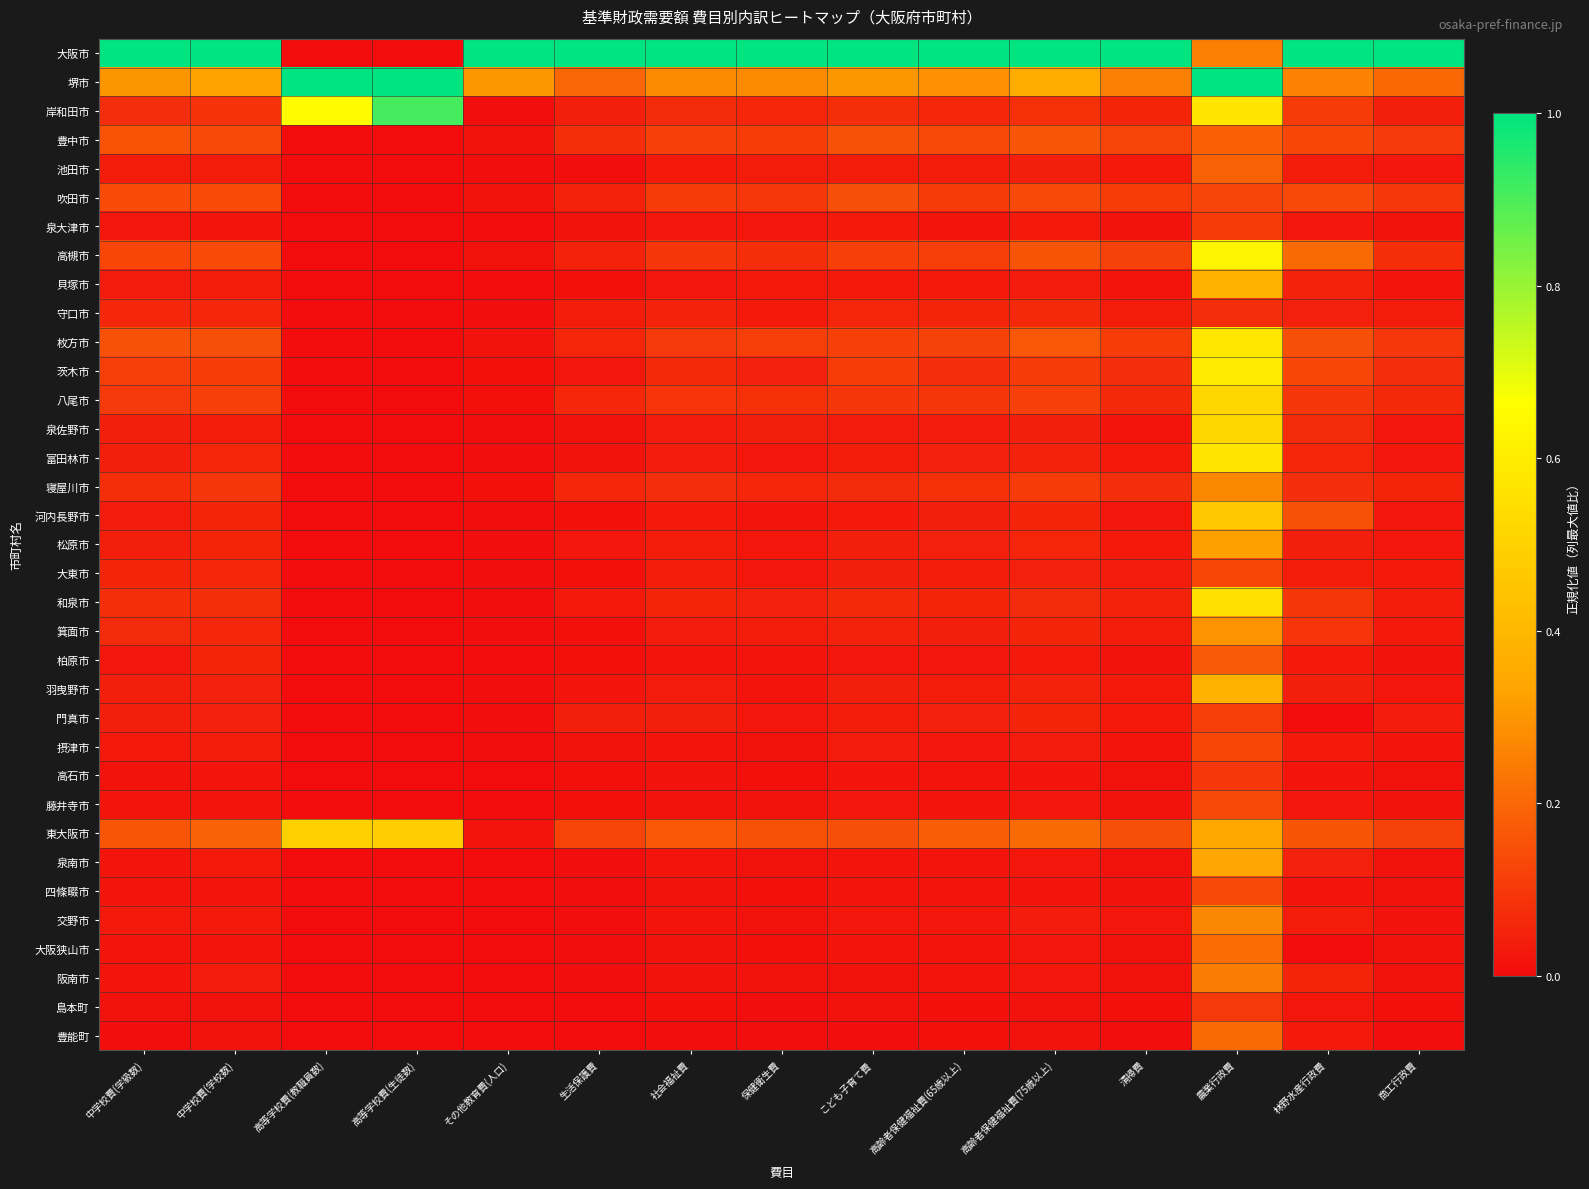

Reading right to left, extract all data points from this chart.

大阪市: 商工行政費=1.0	林野水産行政費=1.0	農業行政費=0.3	清掃費=1.0	高齢者保健福祉費(75歳以上)=1.0	高齢者保健福祉費(65歳以上)=1.0	こども子育て費=1.0	保健衛生費=1.0	社会福祉費=1.0	生活保護費=1.0	その他教育費(人口)=1.0	高等学校費(生徒数)=0.0	高等学校費(教職員数)=0.0	中学校費(学校数)=1.0	中学校費(学級数)=1.0
堺市: 商工行政費=0.2	林野水産行政費=0.3	農業行政費=1.0	清掃費=0.3	高齢者保健福祉費(75歳以上)=0.4	高齢者保健福祉費(65歳以上)=0.3	こども子育て費=0.3	保健衛生費=0.3	社会福祉費=0.3	生活保護費=0.2	その他教育費(人口)=0.3	高等学校費(生徒数)=1.0	高等学校費(教職員数)=1.0	中学校費(学校数)=0.3	中学校費(学級数)=0.3
岸和田市: 商工行政費=0.0	林野水産行政費=0.1	農業行政費=0.6	清掃費=0.1	高齢者保健福祉費(75歳以上)=0.1	高齢者保健福祉費(65歳以上)=0.1	こども子育て費=0.1	保健衛生費=0.1	社会福祉費=0.1	生活保護費=0.0	その他教育費(人口)=0.0	高等学校費(生徒数)=0.9	高等学校費(教職員数)=0.7	中学校費(学校数)=0.1	中学校費(学級数)=0.1
豊中市: 商工行政費=0.1	林野水産行政費=0.1	農業行政費=0.2	清掃費=0.1	高齢者保健福祉費(75歳以上)=0.2	高齢者保健福祉費(65歳以上)=0.1	こども子育て費=0.2	保健衛生費=0.1	社会福祉費=0.1	生活保護費=0.1	その他教育費(人口)=0.0	高等学校費(生徒数)=0.0	高等学校費(教職員数)=0.0	中学校費(学校数)=0.1	中学校費(学級数)=0.2
池田市: 商工行政費=0.0	林野水産行政費=0.0	農業行政費=0.2	清掃費=0.0	高齢者保健福祉費(75歳以上)=0.0	高齢者保健福祉費(65歳以上)=0.0	こども子育て費=0.0	保健衛生費=0.0	社会福祉費=0.0	生活保護費=0.0	その他教育費(人口)=0.0	高等学校費(生徒数)=0.0	高等学校費(教職員数)=0.0	中学校費(学校数)=0.0	中学校費(学級数)=0.0
吹田市: 商工行政費=0.1	林野水産行政費=0.1	農業行政費=0.1	清掃費=0.1	高齢者保健福祉費(75歳以上)=0.1	高齢者保健福祉費(65歳以上)=0.1	こども子育て費=0.1	保健衛生費=0.1	社会福祉費=0.1	生活保護費=0.0	その他教育費(人口)=0.0	高等学校費(生徒数)=0.0	高等学校費(教職員数)=0.0	中学校費(学校数)=0.1	中学校費(学級数)=0.1
泉大津市: 商工行政費=0.0	林野水産行政費=0.0	農業行政費=0.1	清掃費=0.0	高齢者保健福祉費(75歳以上)=0.0	高齢者保健福祉費(65歳以上)=0.0	こども子育て費=0.0	保健衛生費=0.0	社会福祉費=0.0	生活保護費=0.0	その他教育費(人口)=0.0	高等学校費(生徒数)=0.0	高等学校費(教職員数)=0.0	中学校費(学校数)=0.0	中学校費(学級数)=0.0
高槻市: 商工行政費=0.1	林野水産行政費=0.2	農業行政費=0.6	清掃費=0.1	高齢者保健福祉費(75歳以上)=0.2	高齢者保健福祉費(65歳以上)=0.1	こども子育て費=0.1	保健衛生費=0.1	社会福祉費=0.1	生活保護費=0.0	その他教育費(人口)=0.0	高等学校費(生徒数)=0.0	高等学校費(教職員数)=0.0	中学校費(学校数)=0.1	中学校費(学級数)=0.1
貝塚市: 商工行政費=0.0	林野水産行政費=0.0	農業行政費=0.4	清掃費=0.0	高齢者保健福祉費(75歳以上)=0.0	高齢者保健福祉費(65歳以上)=0.0	こども子育て費=0.0	保健衛生費=0.0	社会福祉費=0.0	生活保護費=0.0	その他教育費(人口)=0.0	高等学校費(生徒数)=0.0	高等学校費(教職員数)=0.0	中学校費(学校数)=0.0	中学校費(学級数)=0.0
守口市: 商工行政費=0.0	林野水産行政費=0.0	農業行政費=0.1	清掃費=0.0	高齢者保健福祉費(75歳以上)=0.1	高齢者保健福祉費(65歳以上)=0.1	こども子育て費=0.1	保健衛生費=0.0	社会福祉費=0.0	生活保護費=0.0	その他教育費(人口)=0.0	高等学校費(生徒数)=0.0	高等学校費(教職員数)=0.0	中学校費(学校数)=0.1	中学校費(学級数)=0.1
枚方市: 商工行政費=0.1	林野水産行政費=0.1	農業行政費=0.6	清掃費=0.1	高齢者保健福祉費(75歳以上)=0.2	高齢者保健福祉費(65歳以上)=0.1	こども子育て費=0.1	保健衛生費=0.1	社会福祉費=0.1	生活保護費=0.1	その他教育費(人口)=0.0	高等学校費(生徒数)=0.0	高等学校費(教職員数)=0.0	中学校費(学校数)=0.1	中学校費(学級数)=0.1
茨木市: 商工行政費=0.1	林野水産行政費=0.1	農業行政費=0.6	清掃費=0.1	高齢者保健福祉費(75歳以上)=0.1	高齢者保健福祉費(65歳以上)=0.1	こども子育て費=0.1	保健衛生費=0.0	社会福祉費=0.1	生活保護費=0.0	その他教育費(人口)=0.0	高等学校費(生徒数)=0.0	高等学校費(教職員数)=0.0	中学校費(学校数)=0.1	中学校費(学級数)=0.1
八尾市: 商工行政費=0.1	林野水産行政費=0.1	農業行政費=0.5	清掃費=0.1	高齢者保健福祉費(75歳以上)=0.1	高齢者保健福祉費(65歳以上)=0.1	こども子育て費=0.1	保健衛生費=0.1	社会福祉費=0.1	生活保護費=0.1	その他教育費(人口)=0.0	高等学校費(生徒数)=0.0	高等学校費(教職員数)=0.0	中学校費(学校数)=0.1	中学校費(学級数)=0.1
泉佐野市: 商工行政費=0.0	林野水産行政費=0.1	農業行政費=0.5	清掃費=0.0	高齢者保健福祉費(75歳以上)=0.0	高齢者保健福祉費(65歳以上)=0.0	こども子育て費=0.0	保健衛生費=0.0	社会福祉費=0.0	生活保護費=0.0	その他教育費(人口)=0.0	高等学校費(生徒数)=0.0	高等学校費(教職員数)=0.0	中学校費(学校数)=0.0	中学校費(学級数)=0.0
富田林市: 商工行政費=0.0	林野水産行政費=0.1	農業行政費=0.6	清掃費=0.0	高齢者保健福祉費(75歳以上)=0.0	高齢者保健福祉費(65歳以上)=0.0	こども子育て費=0.0	保健衛生費=0.0	社会福祉費=0.0	生活保護費=0.0	その他教育費(人口)=0.0	高等学校費(生徒数)=0.0	高等学校費(教職員数)=0.0	中学校費(学校数)=0.1	中学校費(学級数)=0.0
寝屋川市: 商工行政費=0.1	林野水産行政費=0.1	農業行政費=0.3	清掃費=0.1	高齢者保健福祉費(75歳以上)=0.1	高齢者保健福祉費(65歳以上)=0.1	こども子育て費=0.1	保健衛生費=0.1	社会福祉費=0.1	生活保護費=0.1	その他教育費(人口)=0.0	高等学校費(生徒数)=0.0	高等学校費(教職員数)=0.0	中学校費(学校数)=0.1	中学校費(学級数)=0.1
河内長野市: 商工行政費=0.0	林野水産行政費=0.2	農業行政費=0.5	清掃費=0.0	高齢者保健福祉費(75歳以上)=0.1	高齢者保健福祉費(65歳以上)=0.0	こども子育て費=0.0	保健衛生費=0.0	社会福祉費=0.0	生活保護費=0.0	その他教育費(人口)=0.0	高等学校費(生徒数)=0.0	高等学校費(教職員数)=0.0	中学校費(学校数)=0.1	中学校費(学級数)=0.0
松原市: 商工行政費=0.0	林野水産行政費=0.0	農業行政費=0.3	清掃費=0.0	高齢者保健福祉費(75歳以上)=0.1	高齢者保健福祉費(65歳以上)=0.0	こども子育て費=0.0	保健衛生費=0.0	社会福祉費=0.0	生活保護費=0.0	その他教育費(人口)=0.0	高等学校費(生徒数)=0.0	高等学校費(教職員数)=0.0	中学校費(学校数)=0.1	中学校費(学級数)=0.0
大東市: 商工行政費=0.0	林野水産行政費=0.0	農業行政費=0.1	清掃費=0.0	高齢者保健福祉費(75歳以上)=0.0	高齢者保健福祉費(65歳以上)=0.0	こども子育て費=0.0	保健衛生費=0.0	社会福祉費=0.0	生活保護費=0.0	その他教育費(人口)=0.0	高等学校費(生徒数)=0.0	高等学校費(教職員数)=0.0	中学校費(学校数)=0.1	中学校費(学級数)=0.1
和泉市: 商工行政費=0.0	林野水産行政費=0.1	農業行政費=0.6	清掃費=0.0	高齢者保健福祉費(75歳以上)=0.1	高齢者保健福祉費(65歳以上)=0.1	こども子育て費=0.1	保健衛生費=0.0	社会福祉費=0.1	生活保護費=0.0	その他教育費(人口)=0.0	高等学校費(生徒数)=0.0	高等学校費(教職員数)=0.0	中学校費(学校数)=0.1	中学校費(学級数)=0.1
箕面市: 商工行政費=0.0	林野水産行政費=0.1	農業行政費=0.3	清掃費=0.0	高齢者保健福祉費(75歳以上)=0.1	高齢者保健福祉費(65歳以上)=0.0	こども子育て費=0.0	保健衛生費=0.0	社会福祉費=0.0	生活保護費=0.0	その他教育費(人口)=0.0	高等学校費(生徒数)=0.0	高等学校費(教職員数)=0.0	中学校費(学校数)=0.1	中学校費(学級数)=0.1
柏原市: 商工行政費=0.0	林野水産行政費=0.0	農業行政費=0.2	清掃費=0.0	高齢者保健福祉費(75歳以上)=0.0	高齢者保健福祉費(65歳以上)=0.0	こども子育て費=0.0	保健衛生費=0.0	社会福祉費=0.0	生活保護費=0.0	その他教育費(人口)=0.0	高等学校費(生徒数)=0.0	高等学校費(教職員数)=0.0	中学校費(学校数)=0.1	中学校費(学級数)=0.0
羽曳野市: 商工行政費=0.0	林野水産行政費=0.0	農業行政費=0.4	清掃費=0.0	高齢者保健福祉費(75歳以上)=0.1	高齢者保健福祉費(65歳以上)=0.0	こども子育て費=0.0	保健衛生費=0.0	社会福祉費=0.0	生活保護費=0.0	その他教育費(人口)=0.0	高等学校費(生徒数)=0.0	高等学校費(教職員数)=0.0	中学校費(学校数)=0.0	中学校費(学級数)=0.0
門真市: 商工行政費=0.0	林野水産行政費=0.0	農業行政費=0.1	清掃費=0.0	高齢者保健福祉費(75歳以上)=0.1	高齢者保健福祉費(65歳以上)=0.0	こども子育て費=0.0	保健衛生費=0.0	社会福祉費=0.0	生活保護費=0.0	その他教育費(人口)=0.0	高等学校費(生徒数)=0.0	高等学校費(教職員数)=0.0	中学校費(学校数)=0.0	中学校費(学級数)=0.0
摂津市: 商工行政費=0.0	林野水産行政費=0.0	農業行政費=0.1	清掃費=0.0	高齢者保健福祉費(75歳以上)=0.0	高齢者保健福祉費(65歳以上)=0.0	こども子育て費=0.0	保健衛生費=0.0	社会福祉費=0.0	生活保護費=0.0	その他教育費(人口)=0.0	高等学校費(生徒数)=0.0	高等学校費(教職員数)=0.0	中学校費(学校数)=0.0	中学校費(学級数)=0.0
高石市: 商工行政費=0.0	林野水産行政費=0.0	農業行政費=0.1	清掃費=0.0	高齢者保健福祉費(75歳以上)=0.0	高齢者保健福祉費(65歳以上)=0.0	こども子育て費=0.0	保健衛生費=0.0	社会福祉費=0.0	生活保護費=0.0	その他教育費(人口)=0.0	高等学校費(生徒数)=0.0	高等学校費(教職員数)=0.0	中学校費(学校数)=0.0	中学校費(学級数)=0.0
藤井寺市: 商工行政費=0.0	林野水産行政費=0.0	農業行政費=0.1	清掃費=0.0	高齢者保健福祉費(75歳以上)=0.0	高齢者保健福祉費(65歳以上)=0.0	こども子育て費=0.0	保健衛生費=0.0	社会福祉費=0.0	生活保護費=0.0	その他教育費(人口)=0.0	高等学校費(生徒数)=0.0	高等学校費(教職員数)=0.0	中学校費(学校数)=0.0	中学校費(学級数)=0.0
東大阪市: 商工行政費=0.1	林野水産行政費=0.2	農業行政費=0.3	清掃費=0.1	高齢者保健福祉費(75歳以上)=0.2	高齢者保健福祉費(65歳以上)=0.2	こども子育て費=0.1	保健衛生費=0.1	社会福祉費=0.2	生活保護費=0.1	その他教育費(人口)=0.0	高等学校費(生徒数)=0.5	高等学校費(教職員数)=0.5	中学校費(学校数)=0.2	中学校費(学級数)=0.2
泉南市: 商工行政費=0.0	林野水産行政費=0.0	農業行政費=0.3	清掃費=0.0	高齢者保健福祉費(75歳以上)=0.0	高齢者保健福祉費(65歳以上)=0.0	こども子育て費=0.0	保健衛生費=0.0	社会福祉費=0.0	生活保護費=0.0	その他教育費(人口)=0.0	高等学校費(生徒数)=0.0	高等学校費(教職員数)=0.0	中学校費(学校数)=0.0	中学校費(学級数)=0.0
四條畷市: 商工行政費=0.0	林野水産行政費=0.0	農業行政費=0.1	清掃費=0.0	高齢者保健福祉費(75歳以上)=0.0	高齢者保健福祉費(65歳以上)=0.0	こども子育て費=0.0	保健衛生費=0.0	社会福祉費=0.0	生活保護費=0.0	その他教育費(人口)=0.0	高等学校費(生徒数)=0.0	高等学校費(教職員数)=0.0	中学校費(学校数)=0.0	中学校費(学級数)=0.0
交野市: 商工行政費=0.0	林野水産行政費=0.0	農業行政費=0.3	清掃費=0.0	高齢者保健福祉費(75歳以上)=0.0	高齢者保健福祉費(65歳以上)=0.0	こども子育て費=0.0	保健衛生費=0.0	社会福祉費=0.0	生活保護費=0.0	その他教育費(人口)=0.0	高等学校費(生徒数)=0.0	高等学校費(教職員数)=0.0	中学校費(学校数)=0.0	中学校費(学級数)=0.0
大阪狭山市: 商工行政費=0.0	林野水産行政費=0.0	農業行政費=0.2	清掃費=0.0	高齢者保健福祉費(75歳以上)=0.0	高齢者保健福祉費(65歳以上)=0.0	こども子育て費=0.0	保健衛生費=0.0	社会福祉費=0.0	生活保護費=0.0	その他教育費(人口)=0.0	高等学校費(生徒数)=0.0	高等学校費(教職員数)=0.0	中学校費(学校数)=0.0	中学校費(学級数)=0.0
阪南市: 商工行政費=0.0	林野水産行政費=0.1	農業行政費=0.2	清掃費=0.0	高齢者保健福祉費(75歳以上)=0.0	高齢者保健福祉費(65歳以上)=0.0	こども子育て費=0.0	保健衛生費=0.0	社会福祉費=0.0	生活保護費=0.0	その他教育費(人口)=0.0	高等学校費(生徒数)=0.0	高等学校費(教職員数)=0.0	中学校費(学校数)=0.0	中学校費(学級数)=0.0
島本町: 商工行政費=0.0	林野水産行政費=0.0	農業行政費=0.1	清掃費=0.0	高齢者保健福祉費(75歳以上)=0.0	高齢者保健福祉費(65歳以上)=0.0	こども子育て費=0.0	保健衛生費=0.0	社会福祉費=0.0	生活保護費=0.0	その他教育費(人口)=0.0	高等学校費(生徒数)=0.0	高等学校費(教職員数)=0.0	中学校費(学校数)=0.0	中学校費(学級数)=0.0
豊能町: 商工行政費=0.0	林野水産行政費=0.0	農業行政費=0.2	清掃費=0.0	高齢者保健福祉費(75歳以上)=0.0	高齢者保健福祉費(65歳以上)=0.0	こども子育て費=0.0	保健衛生費=0.0	社会福祉費=0.0	生活保護費=0.0	その他教育費(人口)=0.0	高等学校費(生徒数)=0.0	高等学校費(教職員数)=0.0	中学校費(学校数)=0.0	中学校費(学級数)=0.0